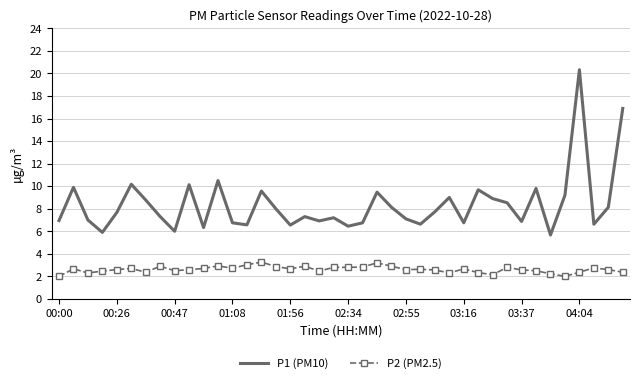

Which series has the widest spread of values?

P1 (PM10)